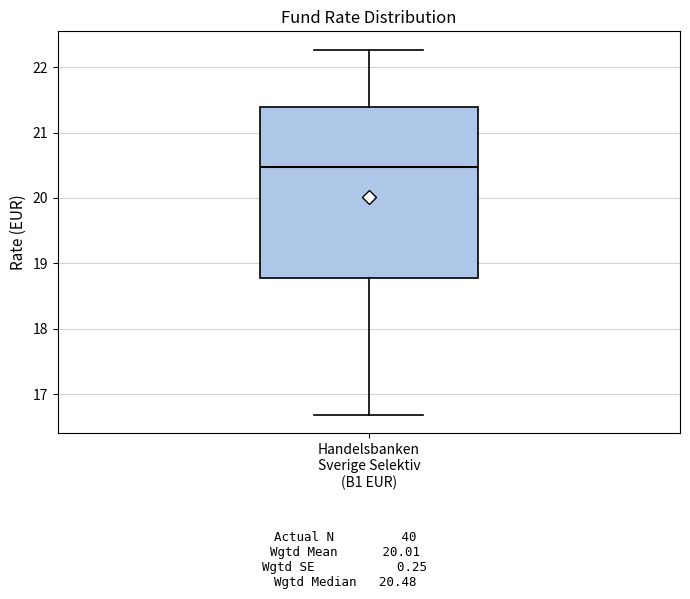

Read this box plot against the y-axis: the position of the median line, the range covered by the box, and the ends of both whiskers. The values are not printed on the chart, so give them approximately, as read against the axis.

median 20.5, box 18.8 to 21.4, whiskers 16.7 to 22.3